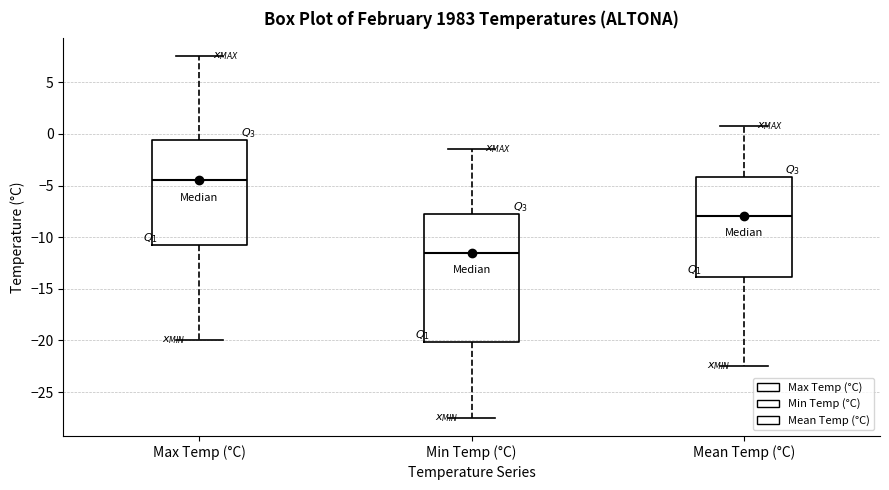

Comparing the boxes themselves (not the whiskers), which one is the tallest?

Min Temp (°C)